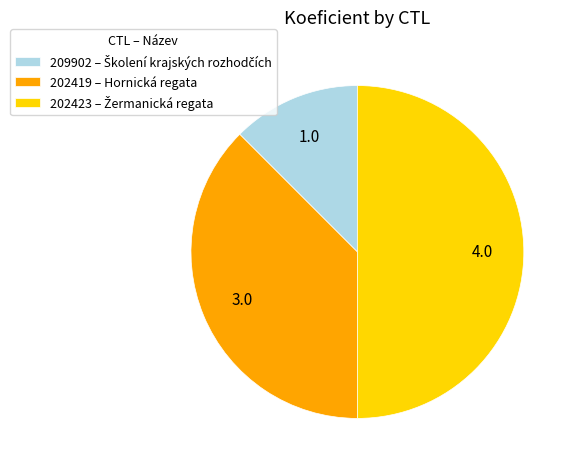

Which category has the biggest portion of the pie?

202423